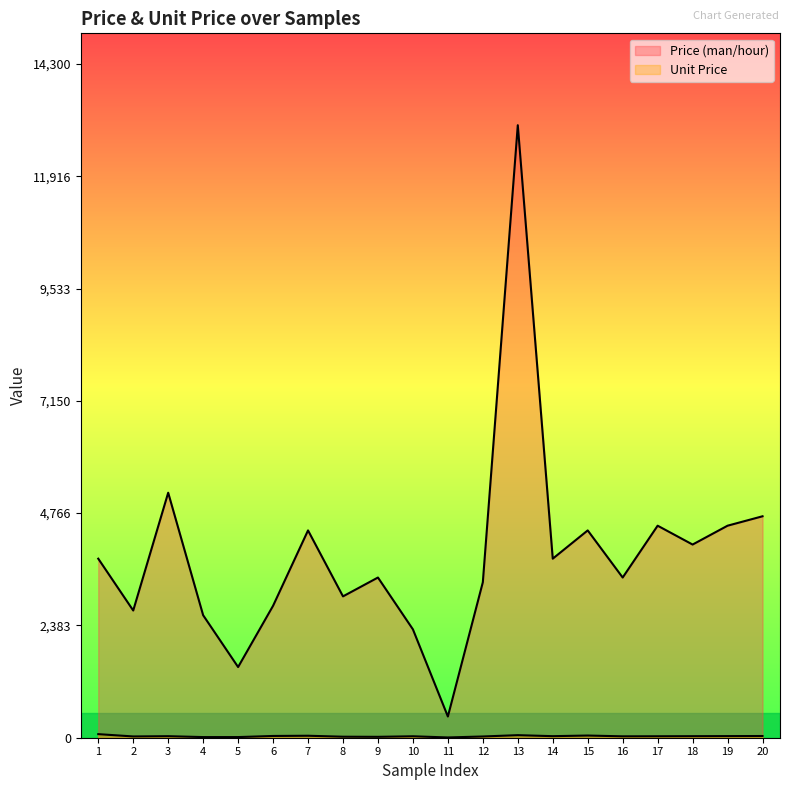

How many interior local valleys does the Price (man/hour) series have?

7